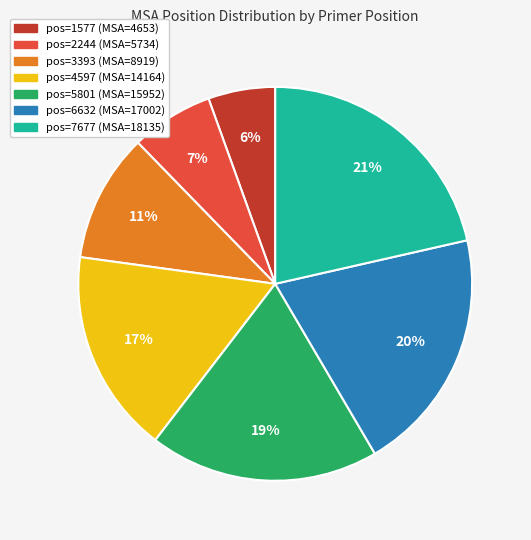

Count the number of slices in the pie.

7